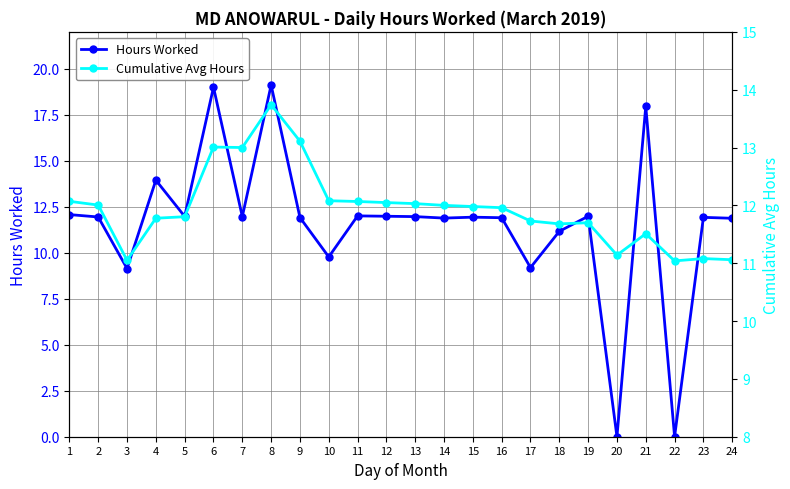

The value of Cumulative Avg Hours at 8 is 13.7. True or false?

True